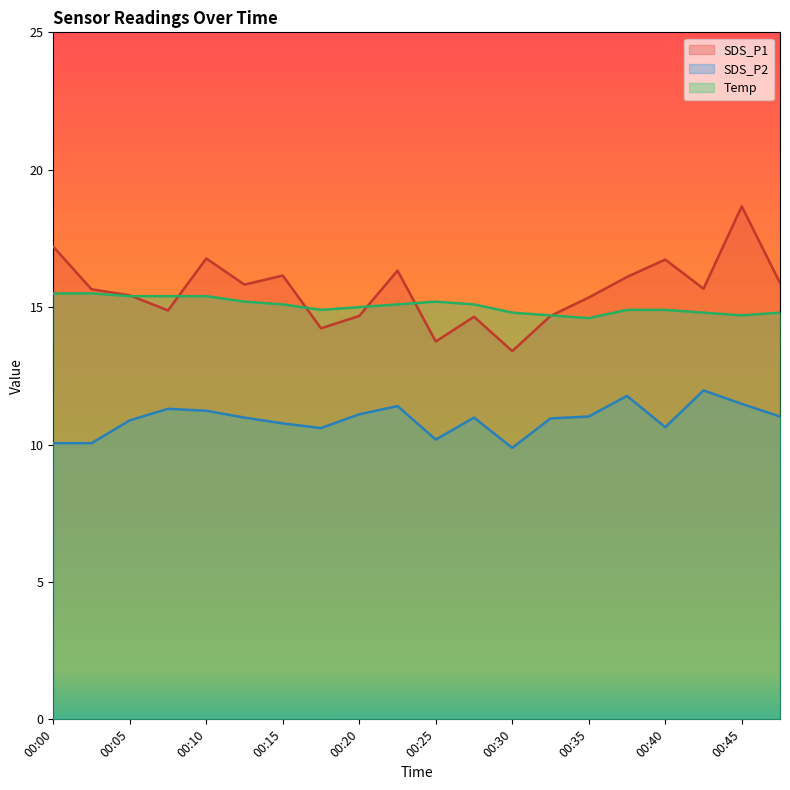

What is the value of the SDS_P2 point at the 13th from the left?

9.9